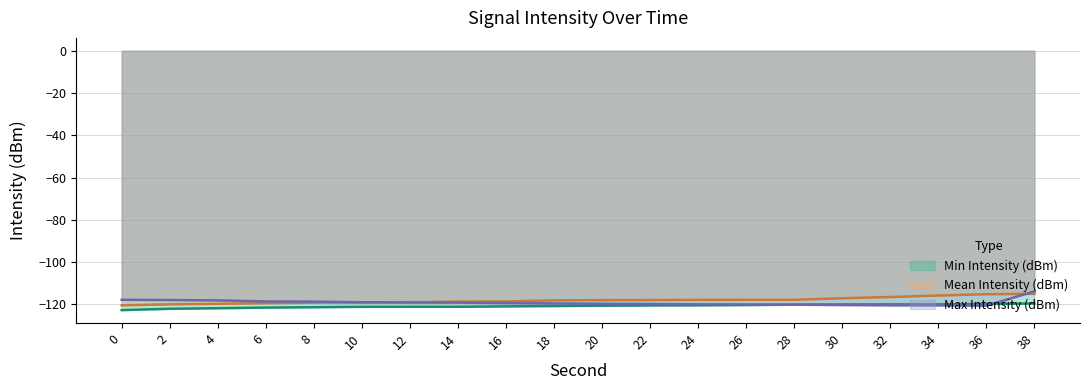

How many values in the Max Intensity (dBm) series are below -119?

13